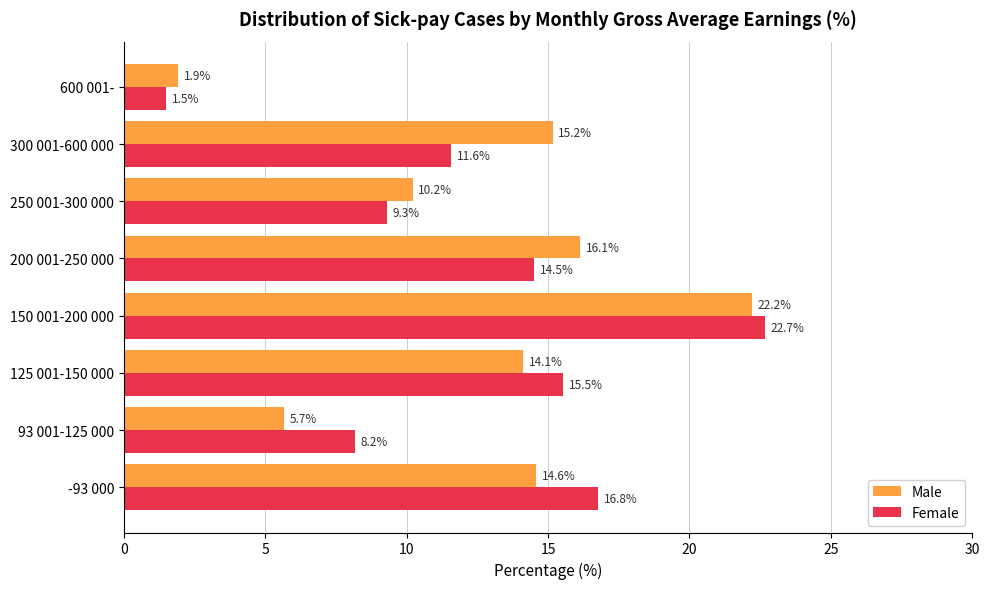

How many data points in Female are less than 14?

4